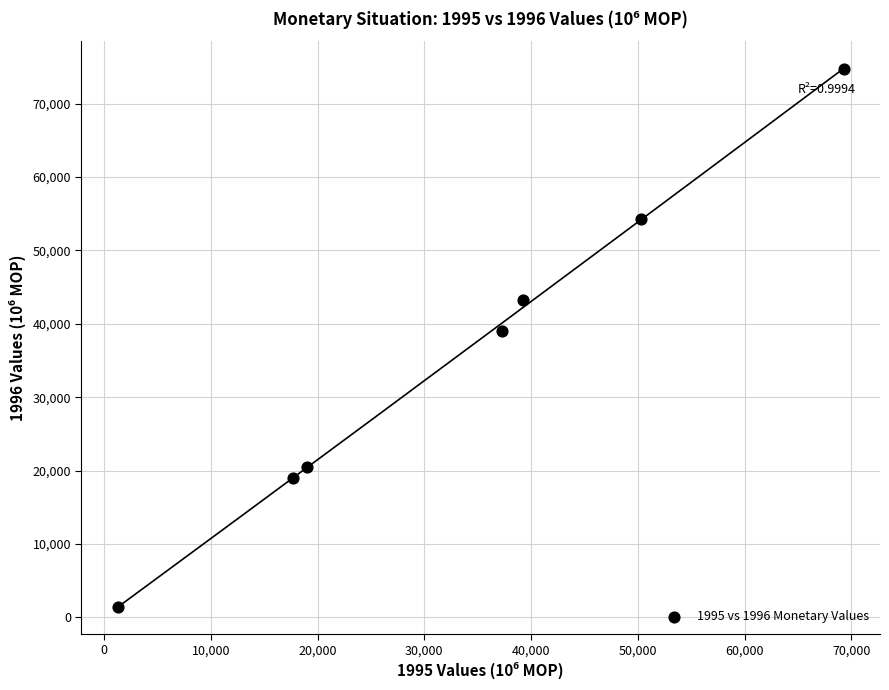

What is the average X value?

33439.6